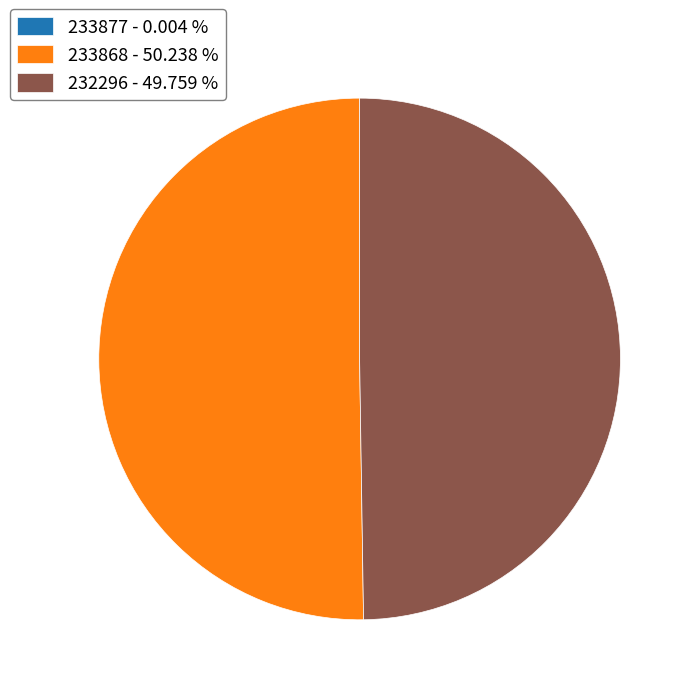

Do 233868 - 50.238 % and 232296 - 49.759 % together represent more than half of the pie?

Yes